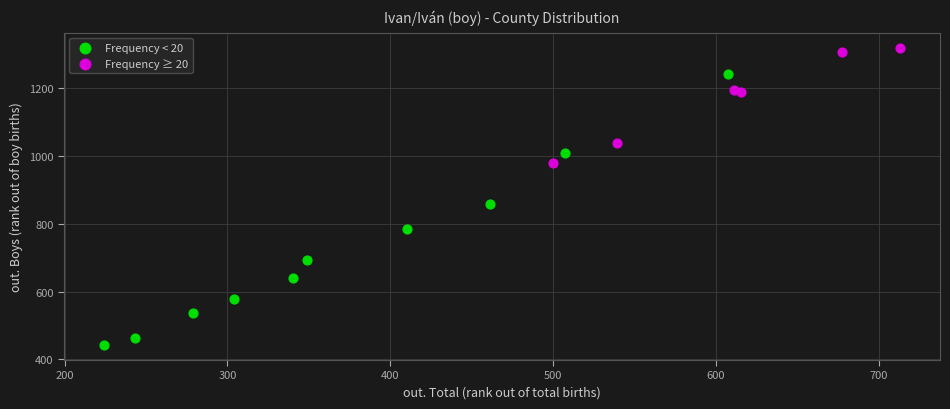

Which series reaches the minimum Y coordinate?

Frequency < 20